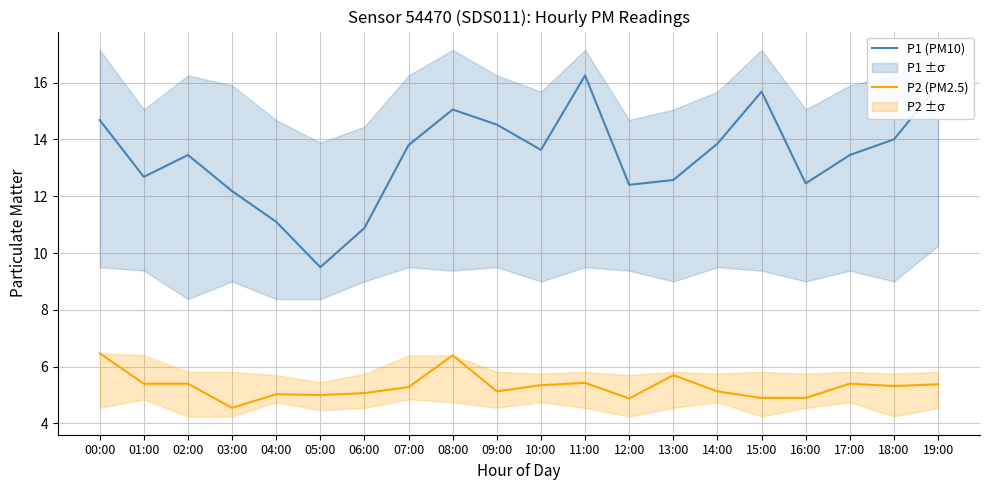

What is the approximate value of P1 (PM10) at 12:00?

12.4